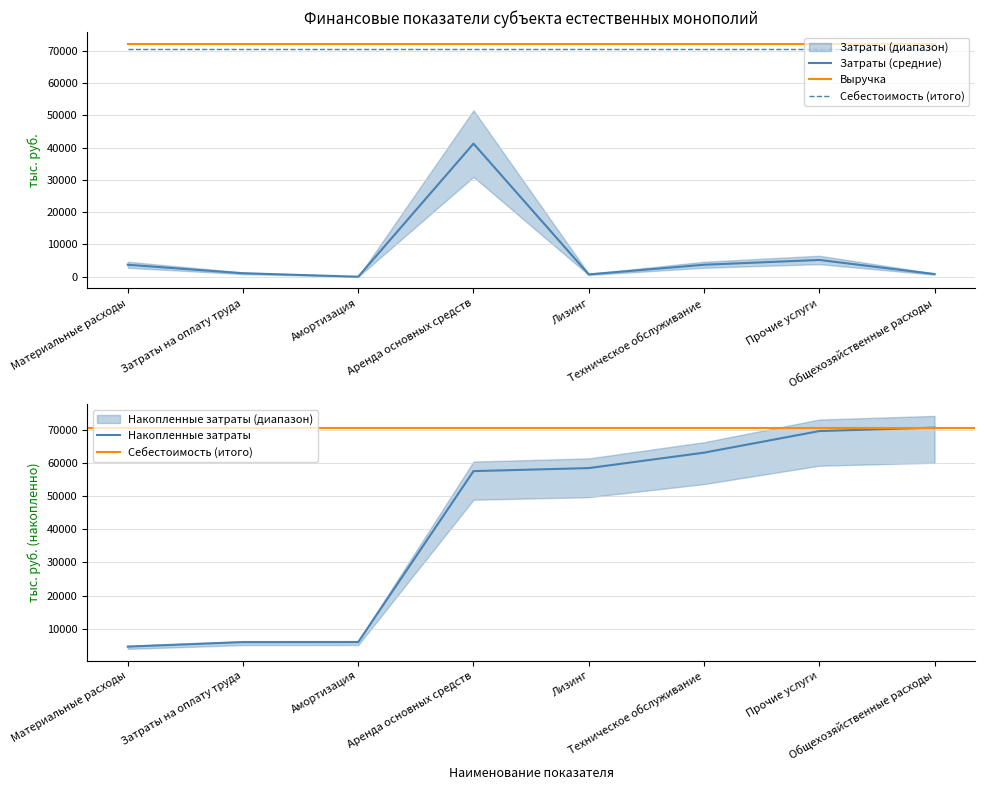

Reading right to left, list all the values displayed in this chart.

834.4	5205.6	3717.1	728.4	41203.2	16.9	1081.5	3718.3